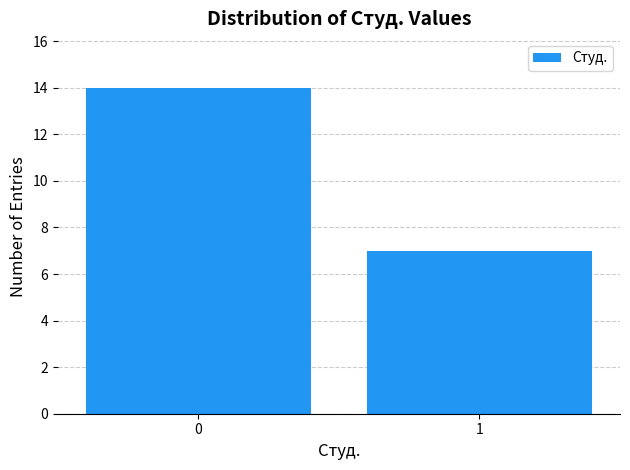

Reading right to left, list all the values displayed in this chart.

1=7	0=14